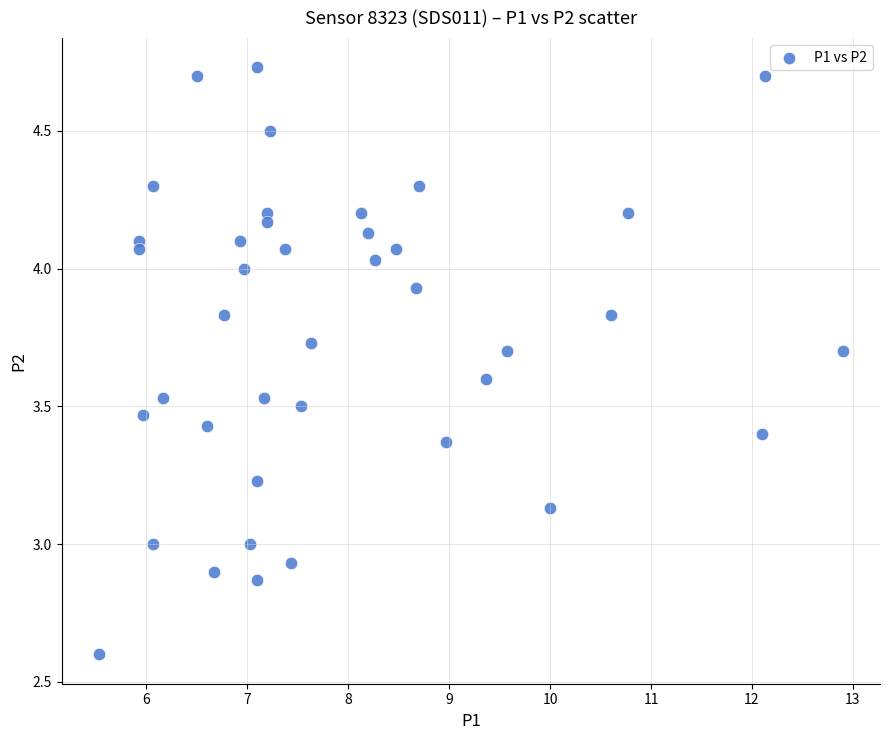

What is the range of X values (max minus min)?

7.4